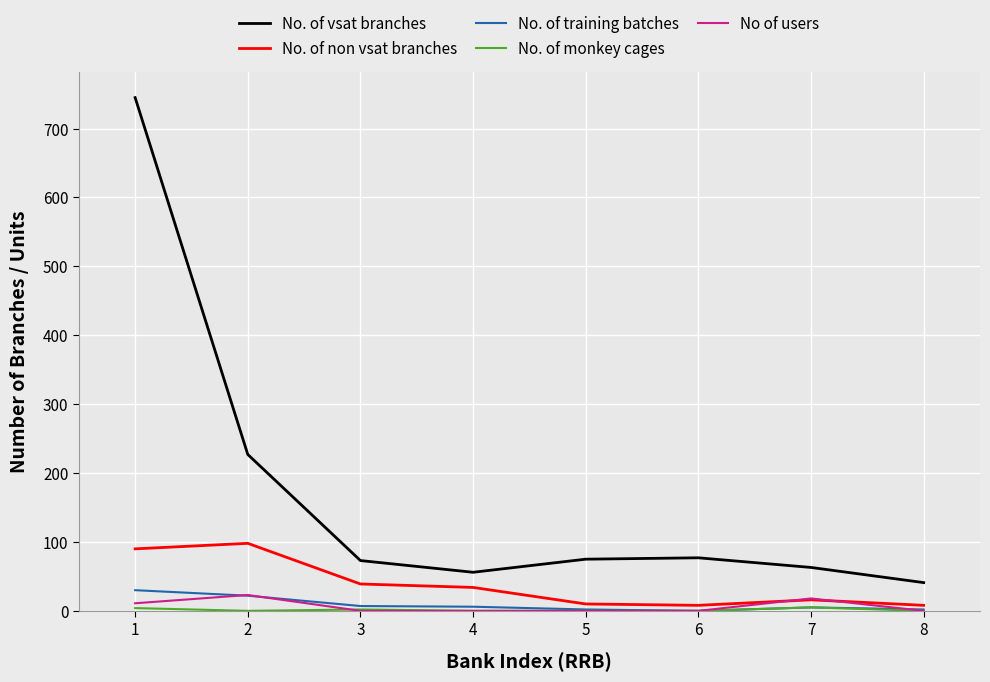

Between 2 and 8, which series saw the biggest shift?

No. of vsat branches